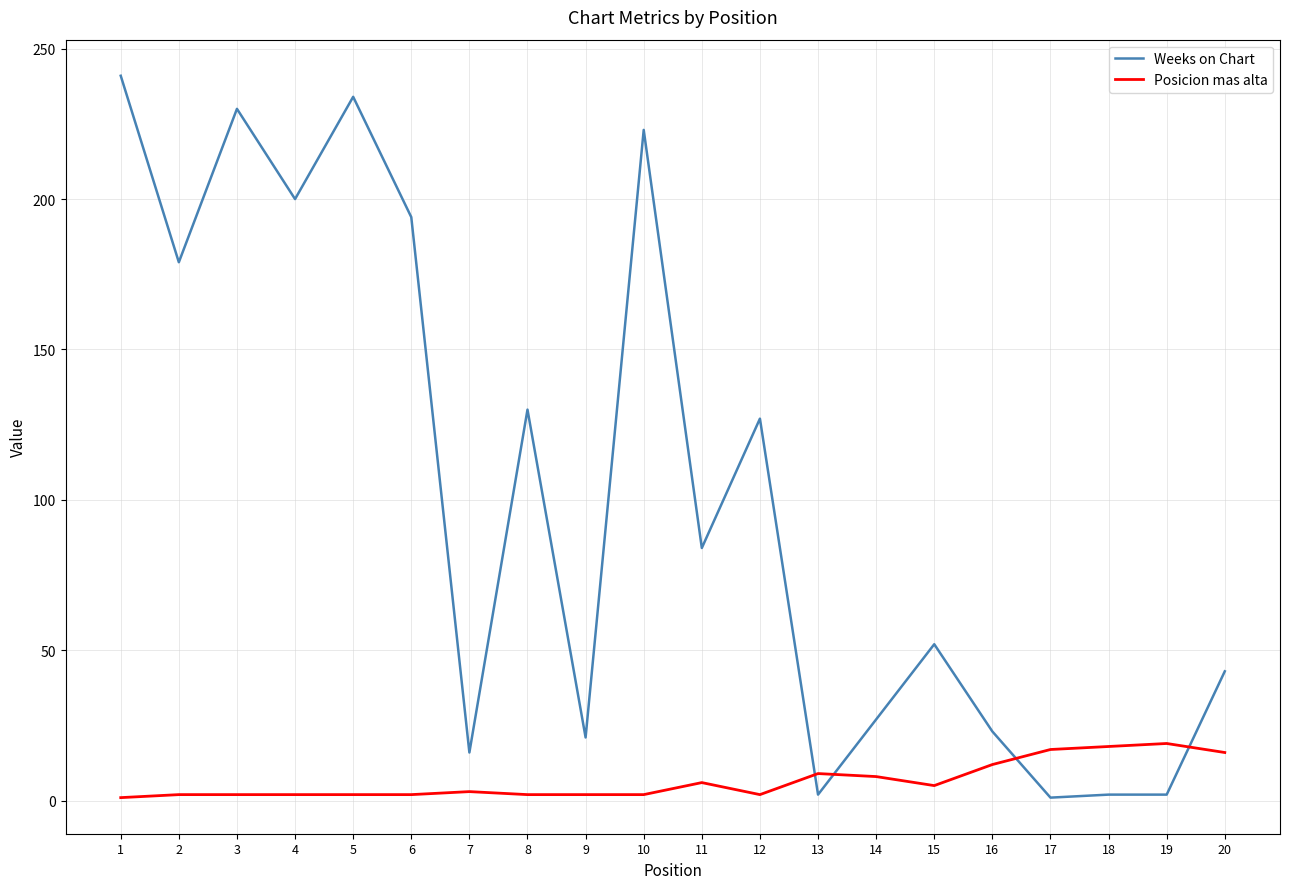

What is the greatest value displayed?

241